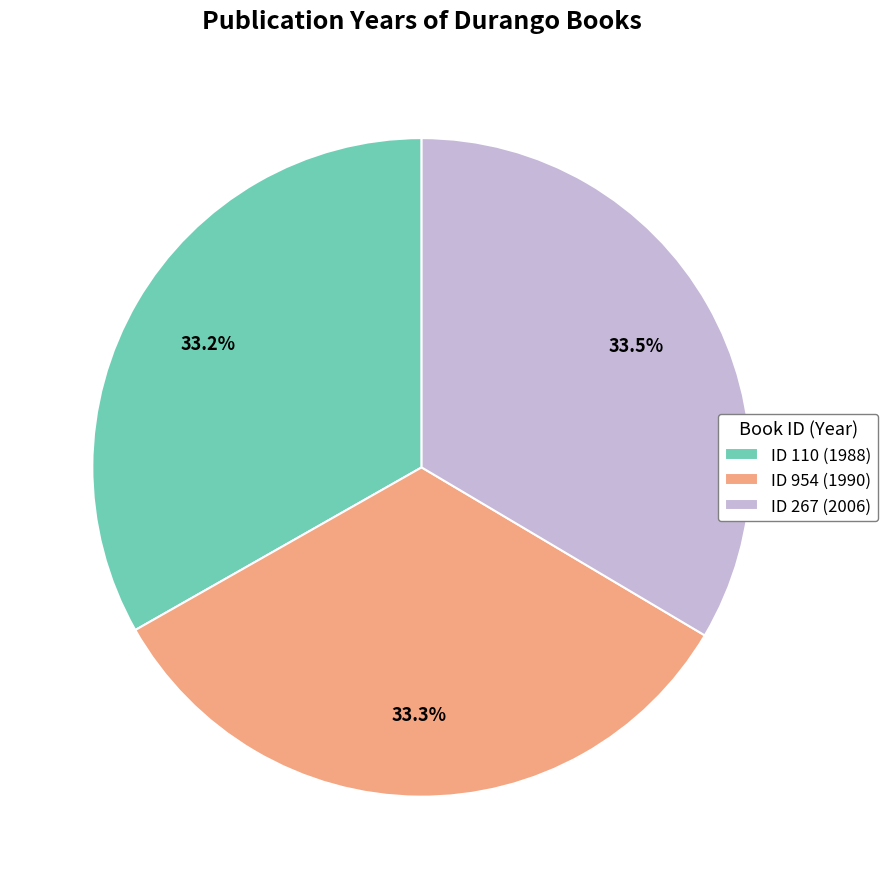

Approximately how many times larger is the value at ID 110 (1988) compared to ID 267 (2006)?

1.0